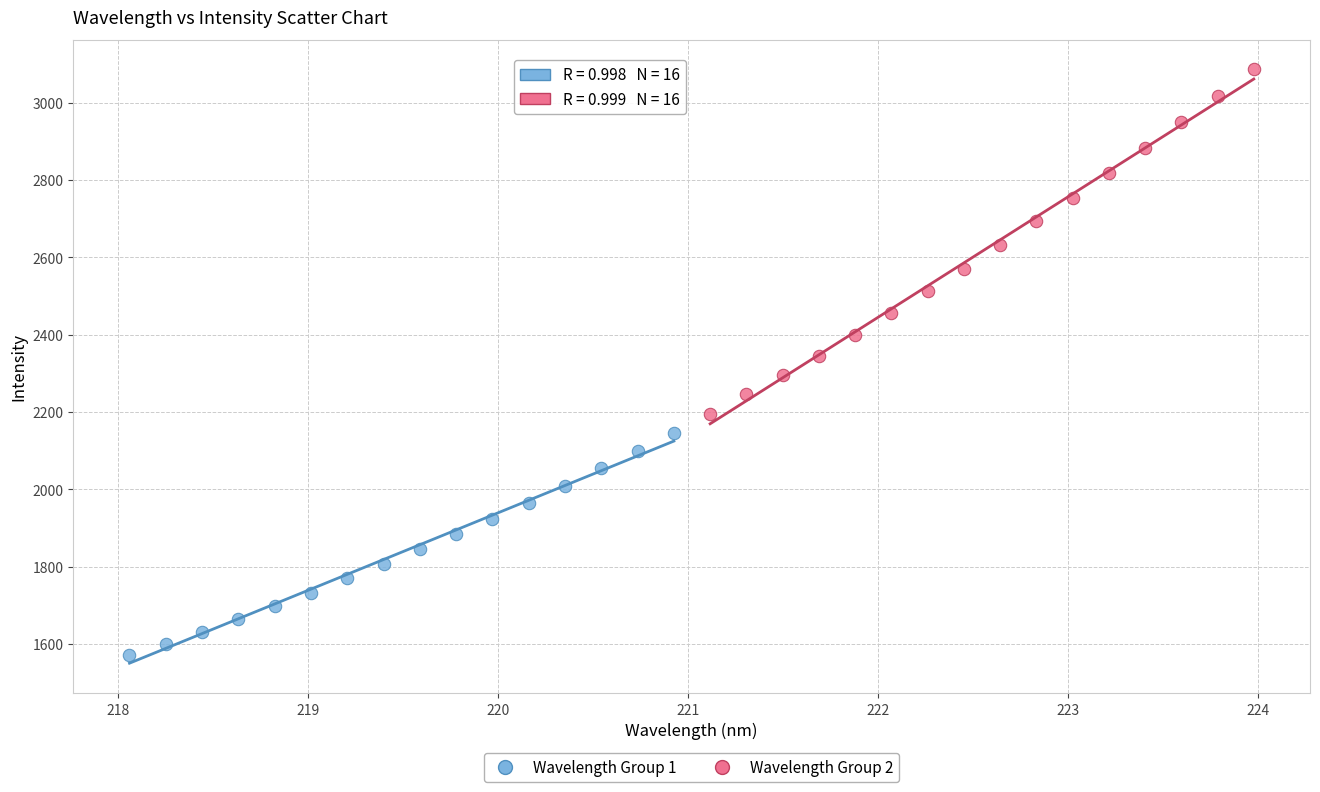

Which series has the largest Y range (max minus min)?

Wavelength Group 2